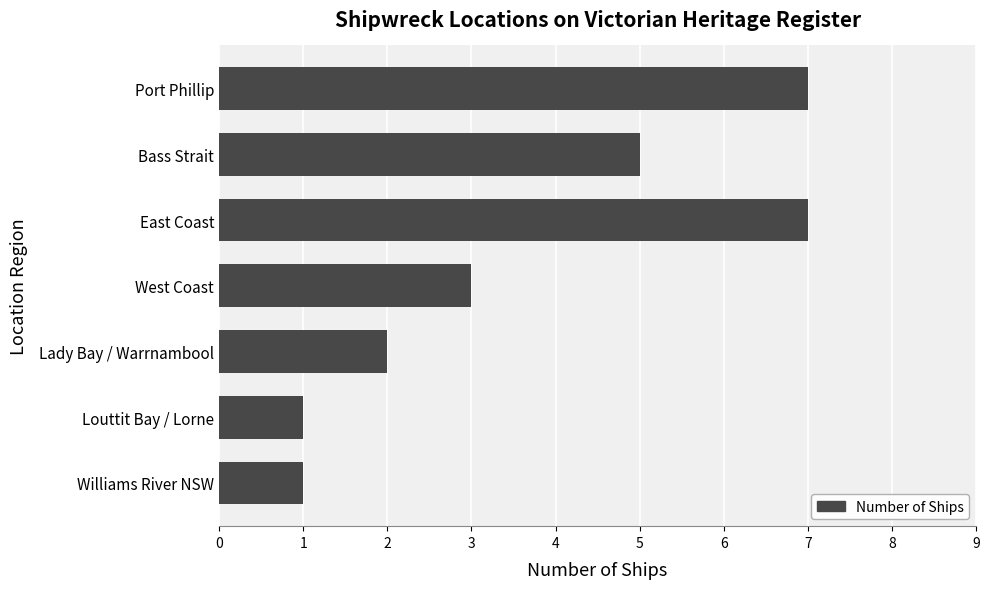

What position from the top is Lady Bay / Warrnambool?

5